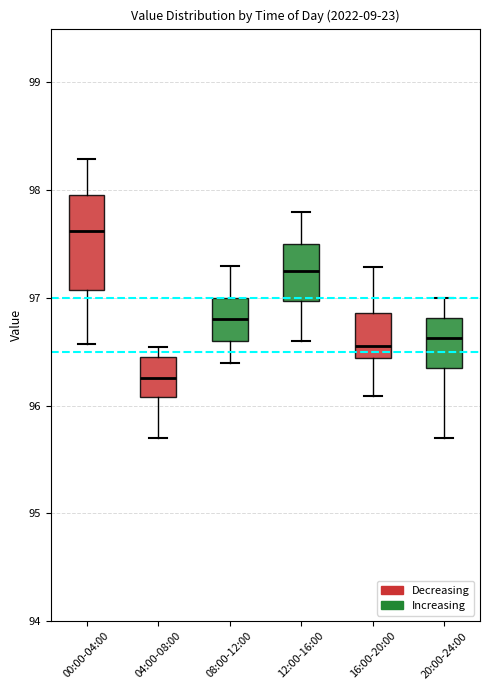

Which box has the highest median line?

00:00-04:00